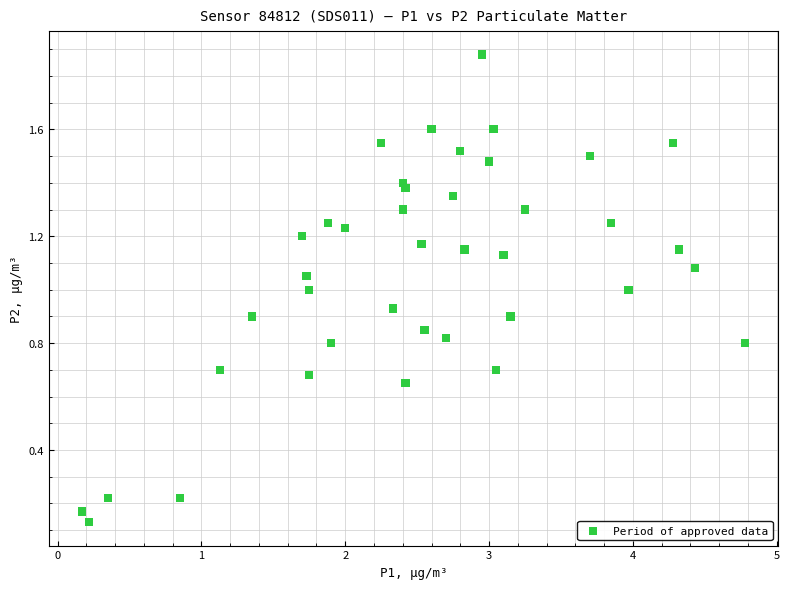

What is the range of X values (max minus min)?

4.6